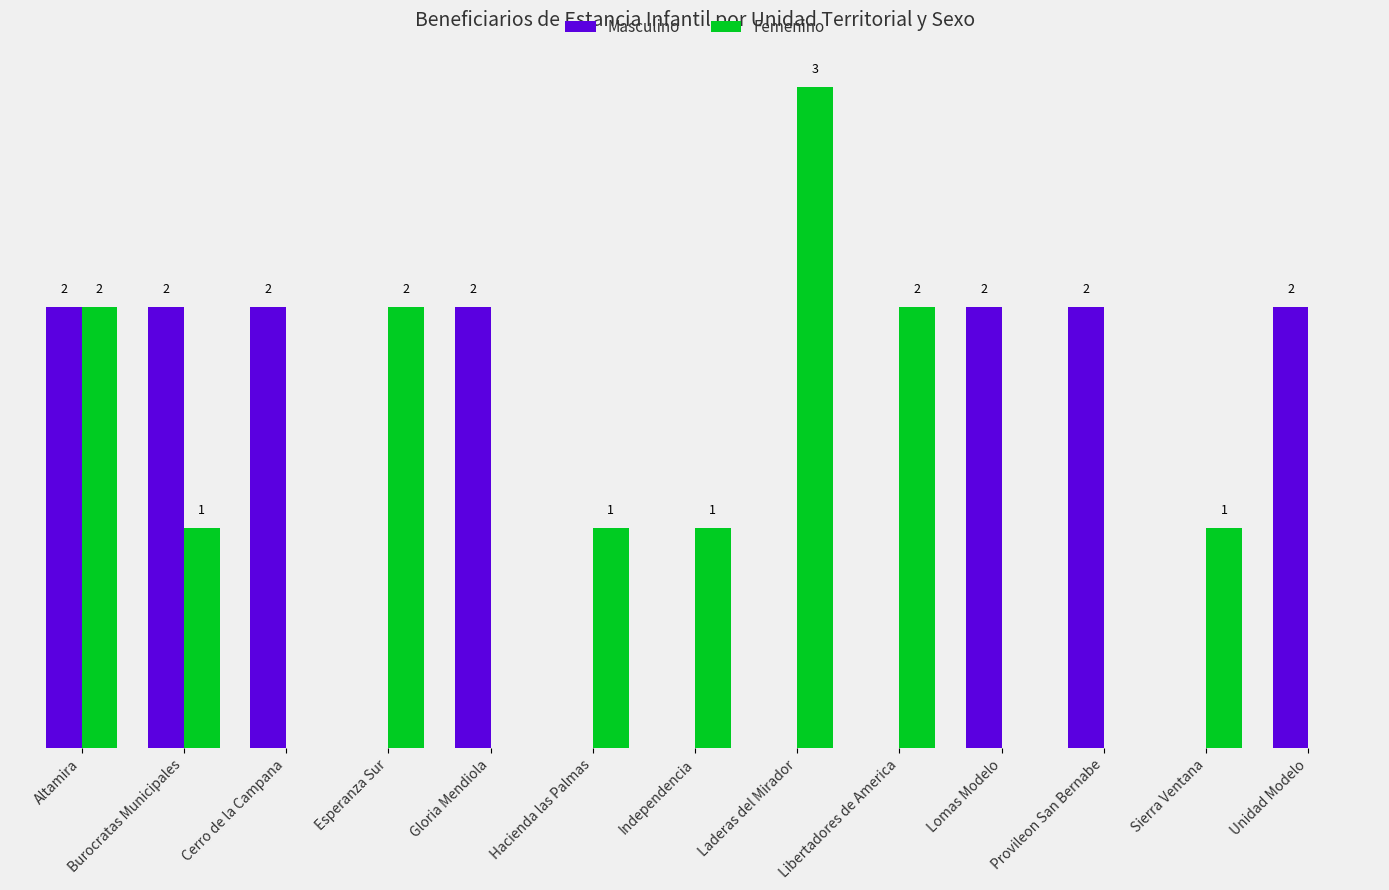

At which category does the chart reach its peak across all series?

Laderas del Mirador